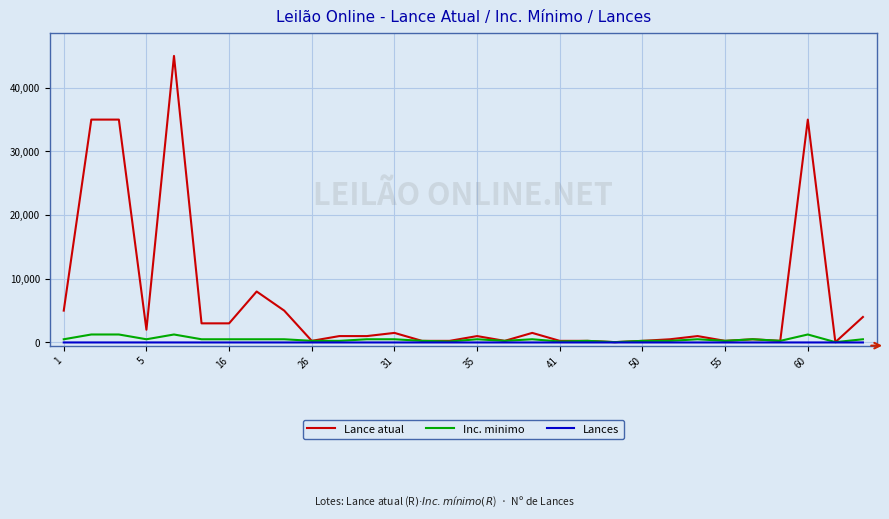

What is the highest value of the Lance atual series?

45000